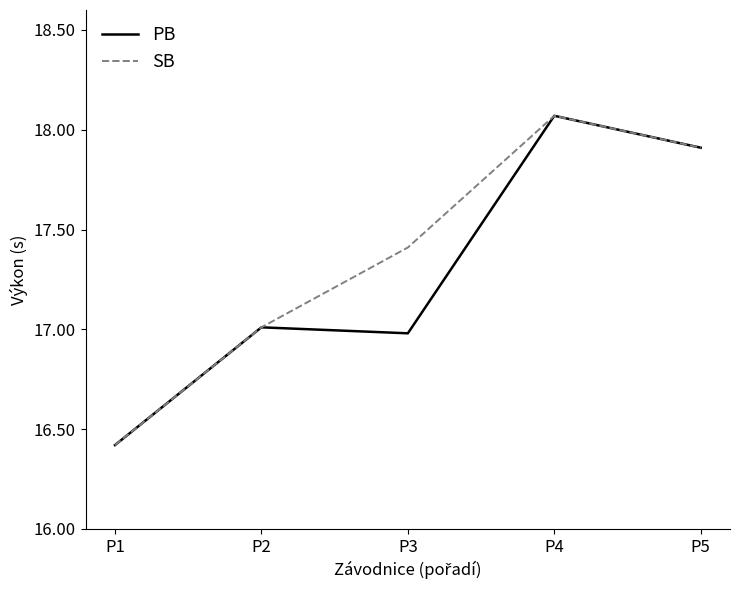

Rank the categories by SB value from highest to lowest.

P4, P5, P3, P2, P1